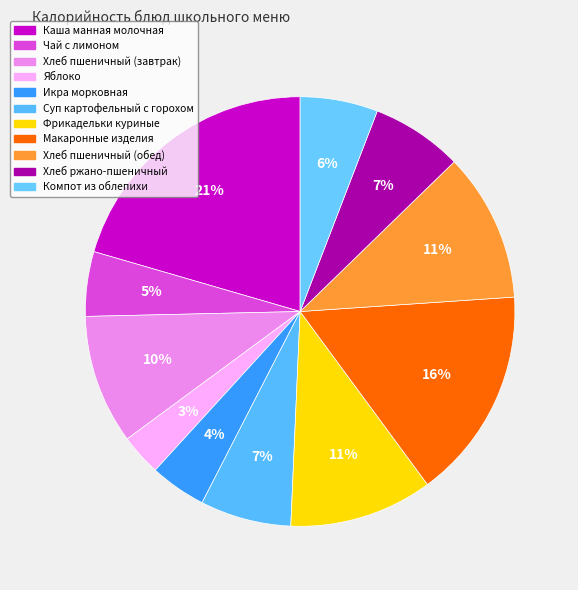

To the nearest percent, what portion does Каша манная молочная represent?

21%